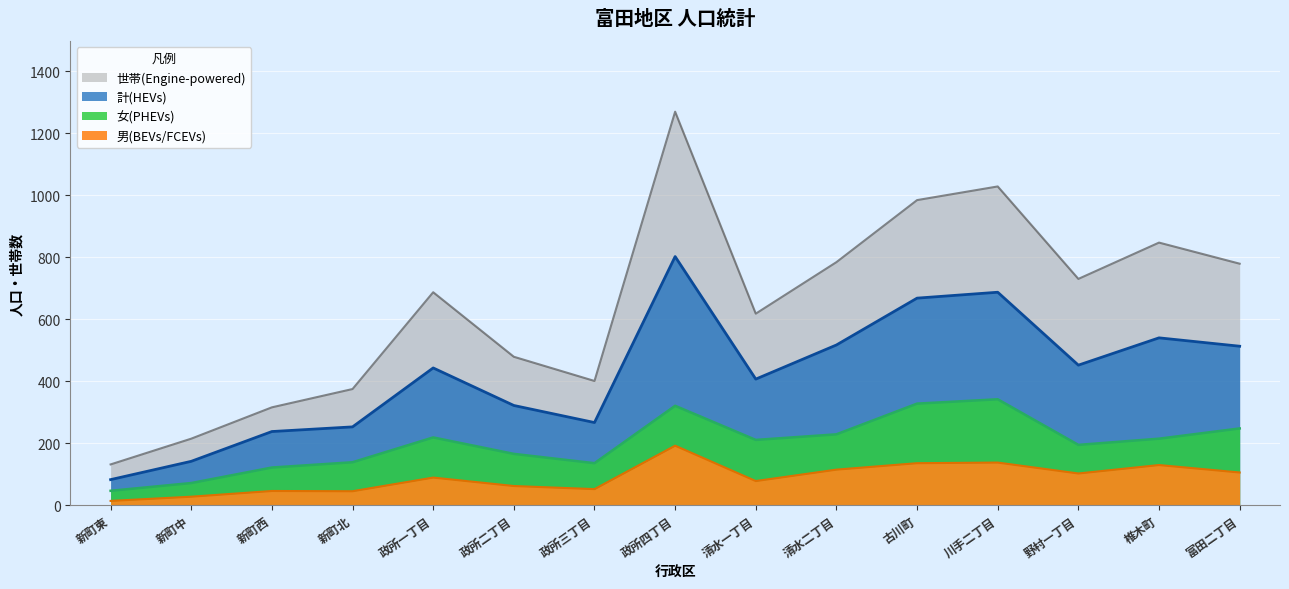

True or false: 女 and 男 cross at least once.

False